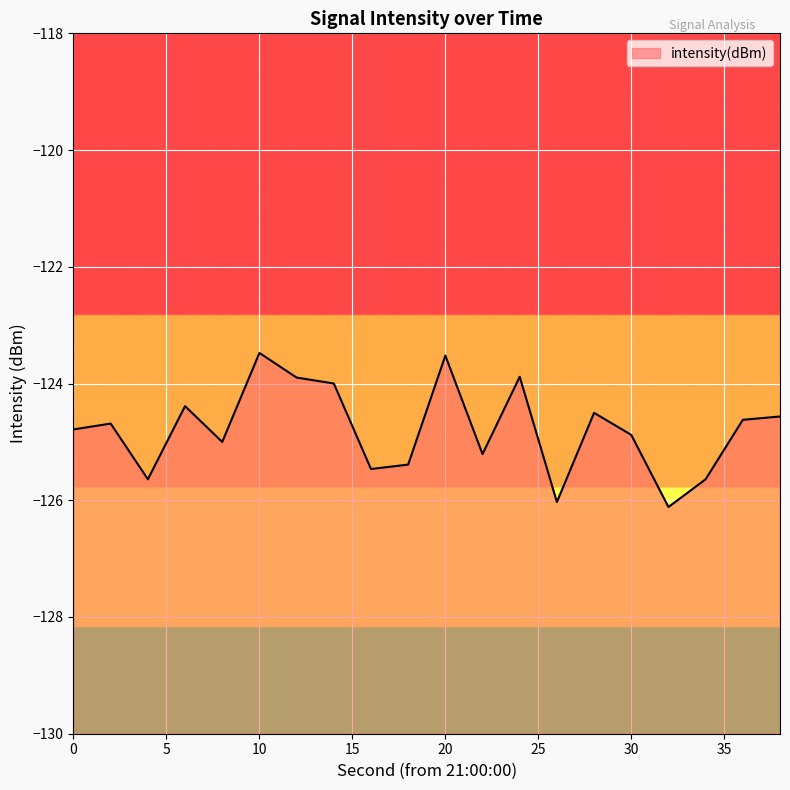

At which category does the chart reach its peak across all series?

10